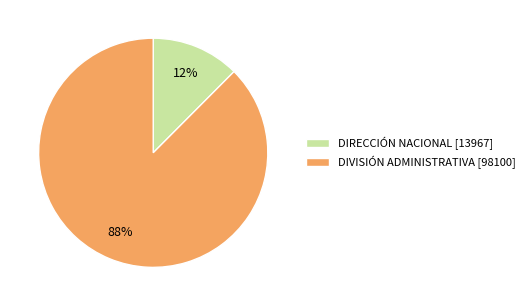

Is there any slice that represents more than half of the pie?

Yes